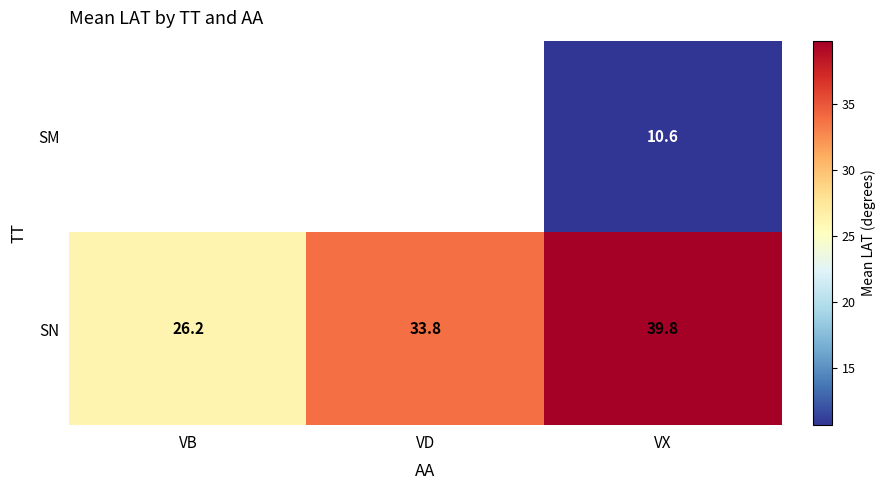

Rank the categories by SN value from lowest to highest.

VB, VD, VX